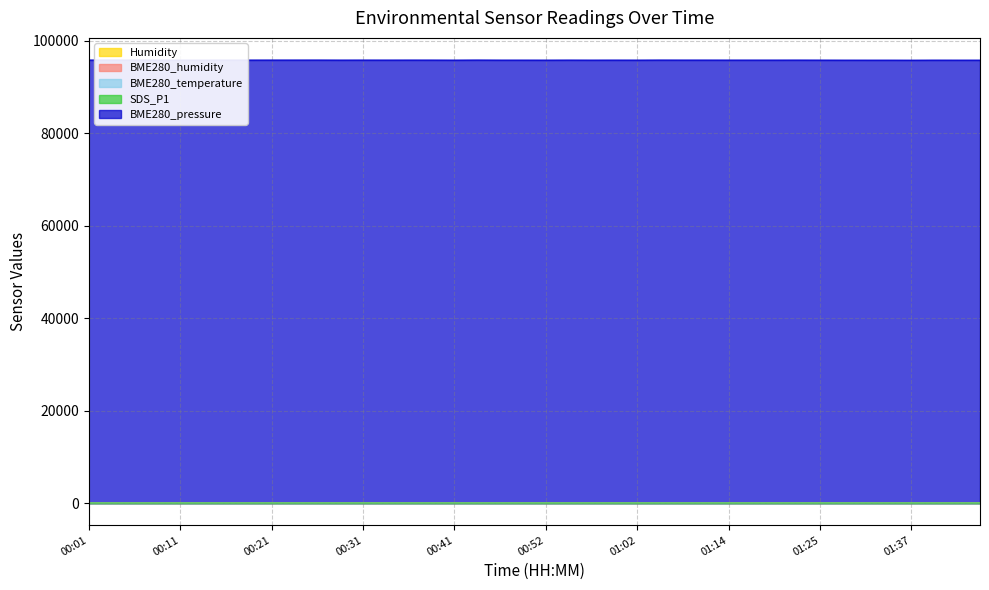

What is the smallest value displayed?

0.4